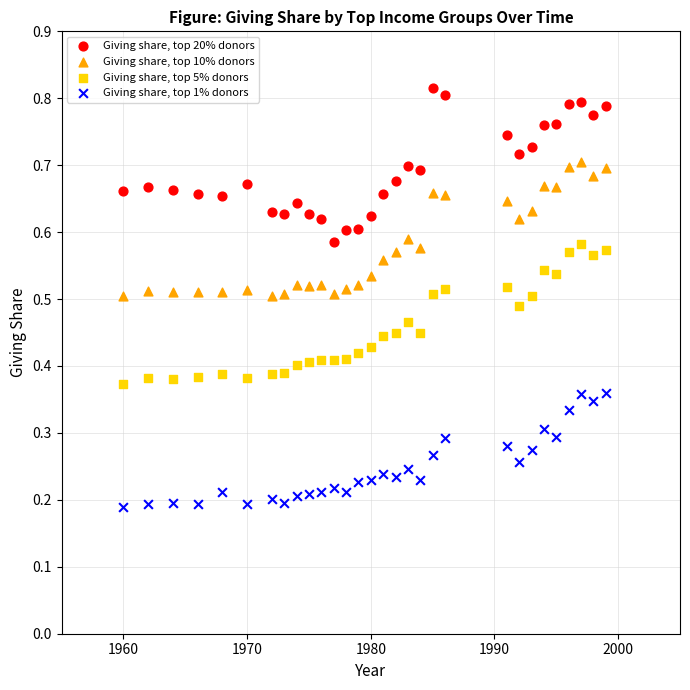

What are all the series names shown in the legend?

Giving share, top 20% donors, Giving share, top 10% donors, Giving share, top 5% donors, Giving share, top 1% donors